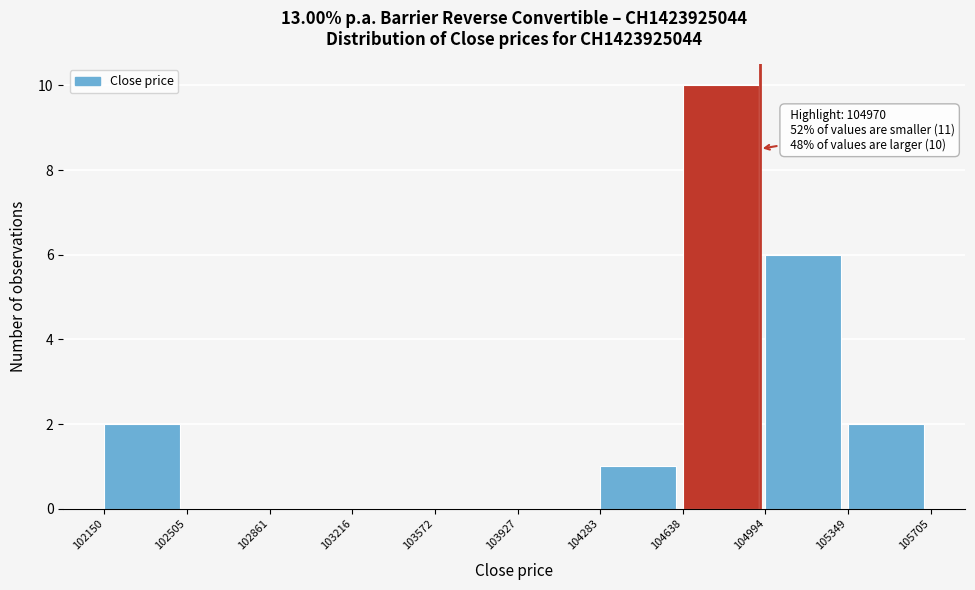

Which range on the x-axis has the tallest bar?

104638 to 104994